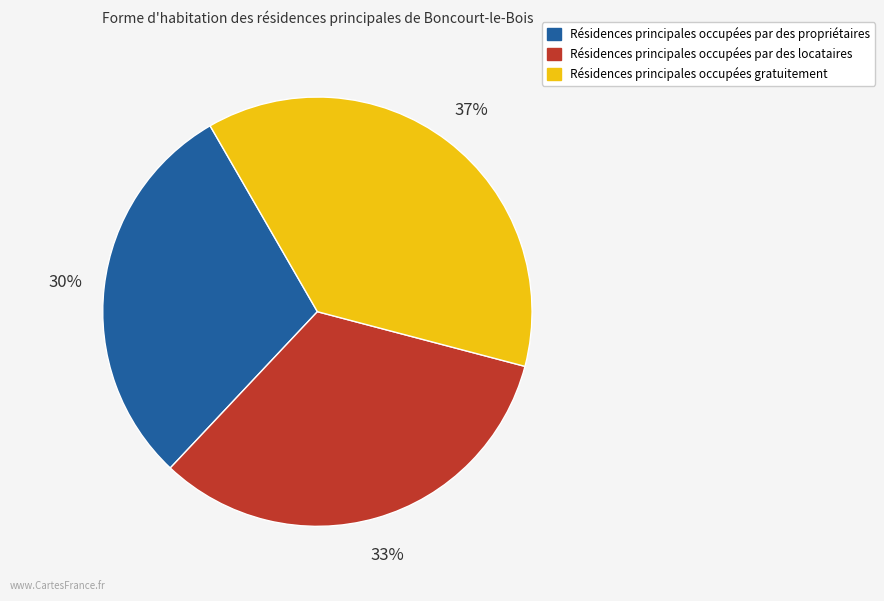

To the nearest percent, what is the average slice percentage?

33%